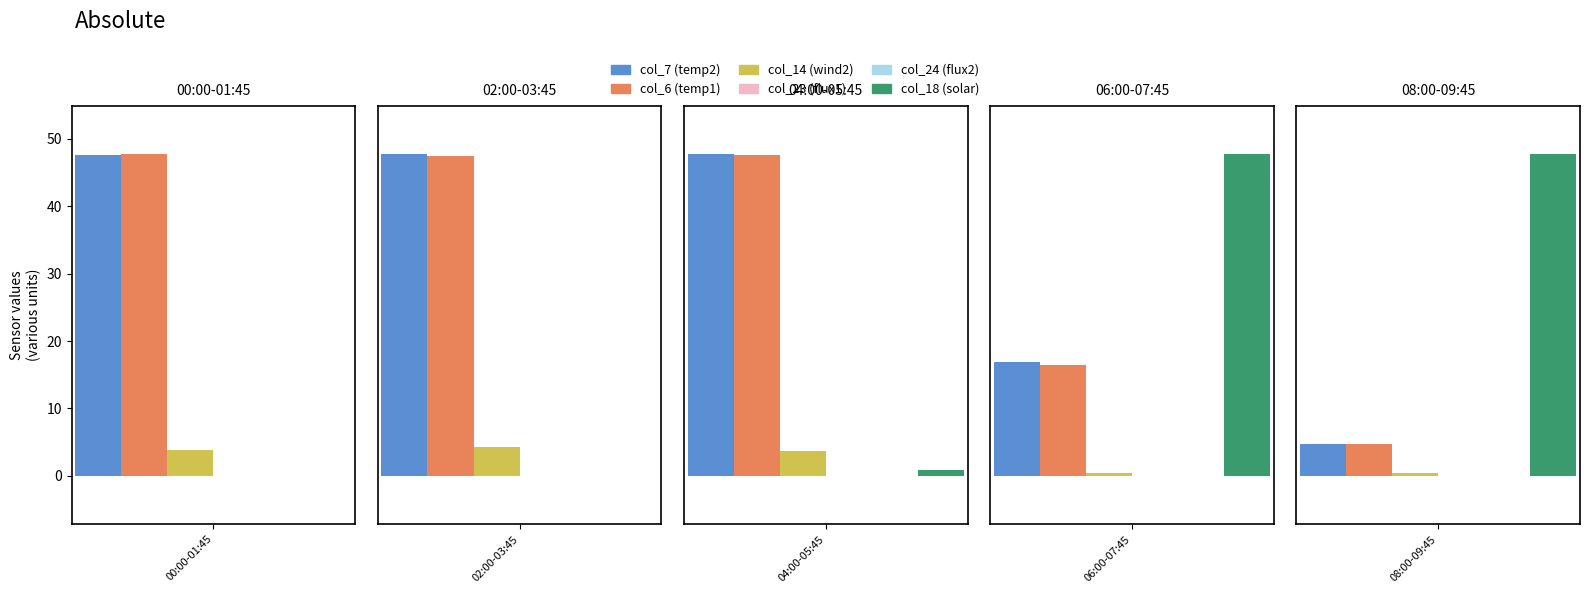

The col_24 series shows 0.0 at 09:00. True or false?

True